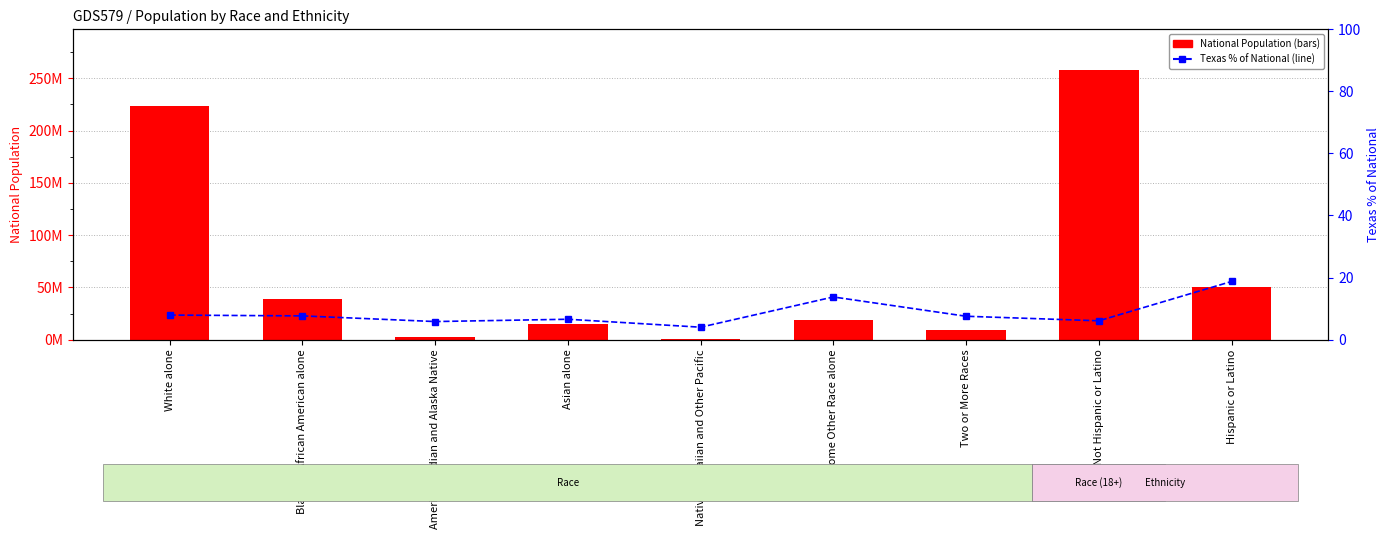

Reading right to left, extract all data points from this chart.

National: Hispanic or Latino=50477594.0	Not Hispanic or Latino=258267944.0	Two or More Races=9009073.0	Some Other Race alone=19107368.0	Native Hawaiian and Other Pacific=540013.0	Asian alone=14674252.0	American Indian and Alaska Native=2932248.0	Black or African American alone=38929319.0	White alone=223553265.0
Texas (% of National): Hispanic or Latino=18.7	Not Hispanic or Latino=6.1	Two or More Races=7.5	Some Other Race alone=13.8	Native Hawaiian and Other Pacific=4.0	Asian alone=6.6	American Indian and Alaska Native=5.8	Black or African American alone=7.7	White alone=7.9